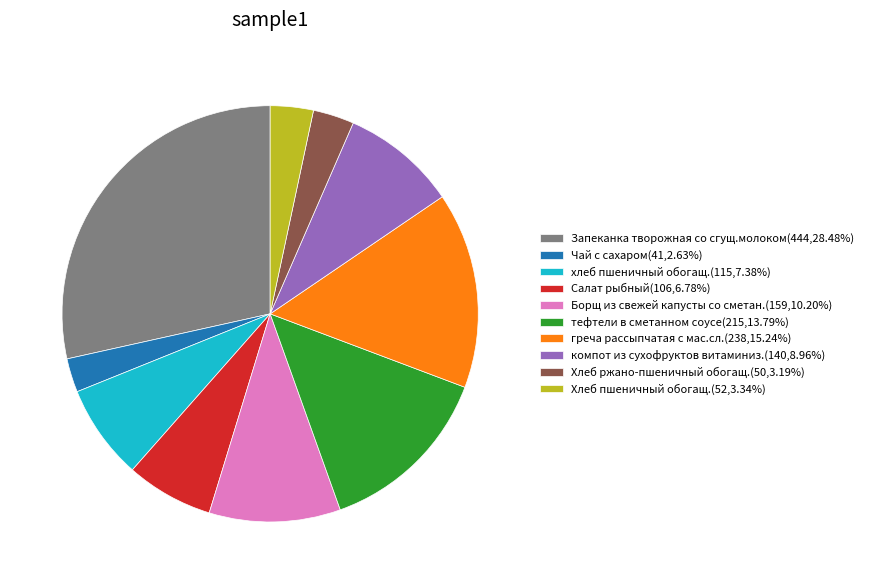

Does any single category account for the majority?

No